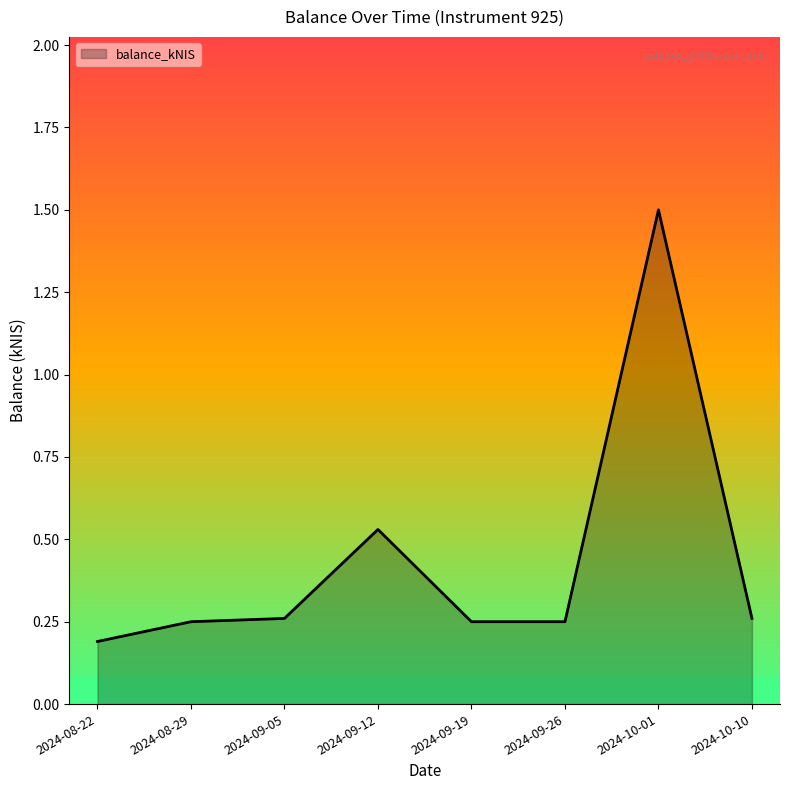

What is the difference between the maximum and minimum values?

1.3